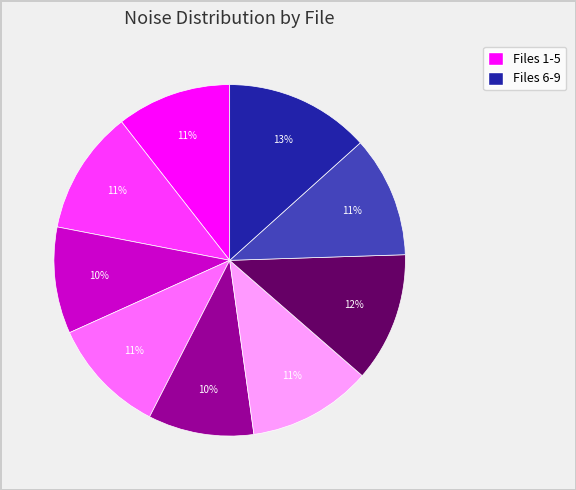

To the nearest percent, what is the average slice percentage?

11%